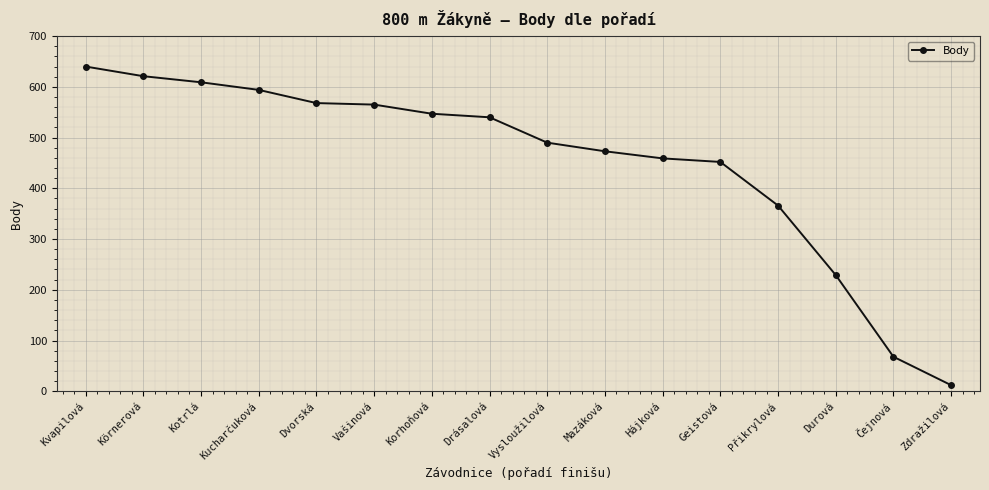

What is the label of the 1st point from the right?

Zdražilová